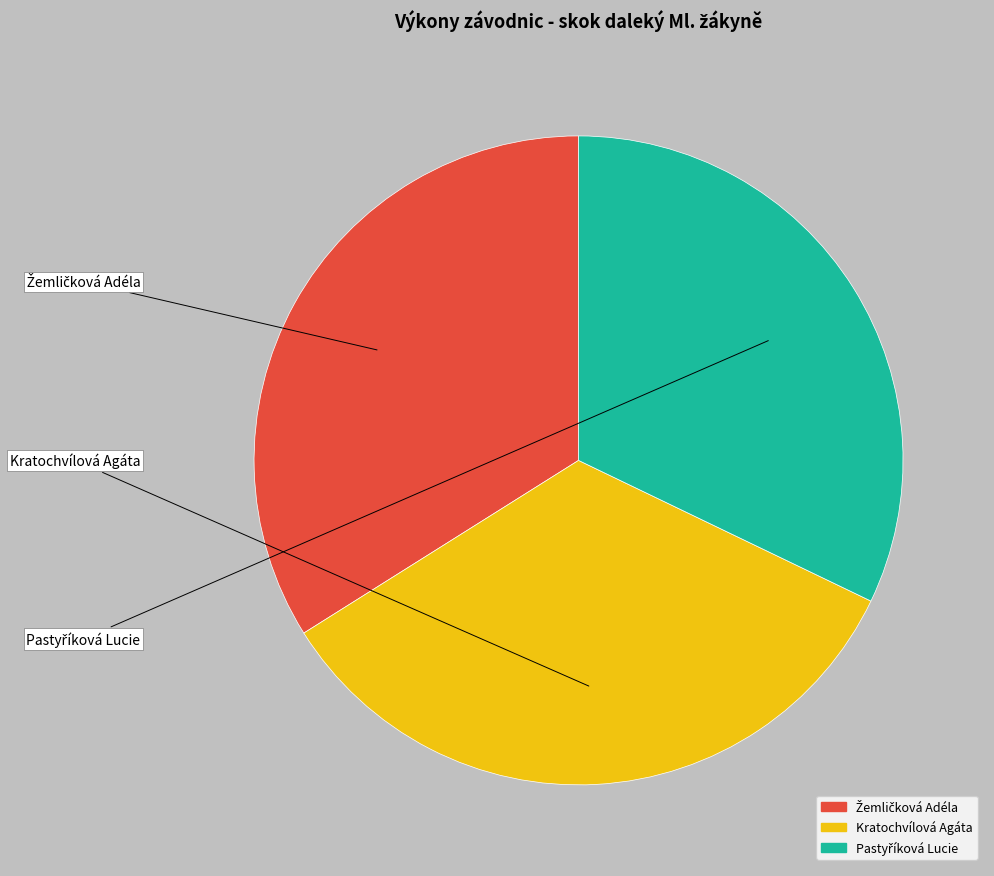

Does Kratochvílová Agáta account for over 50% of the chart?

No